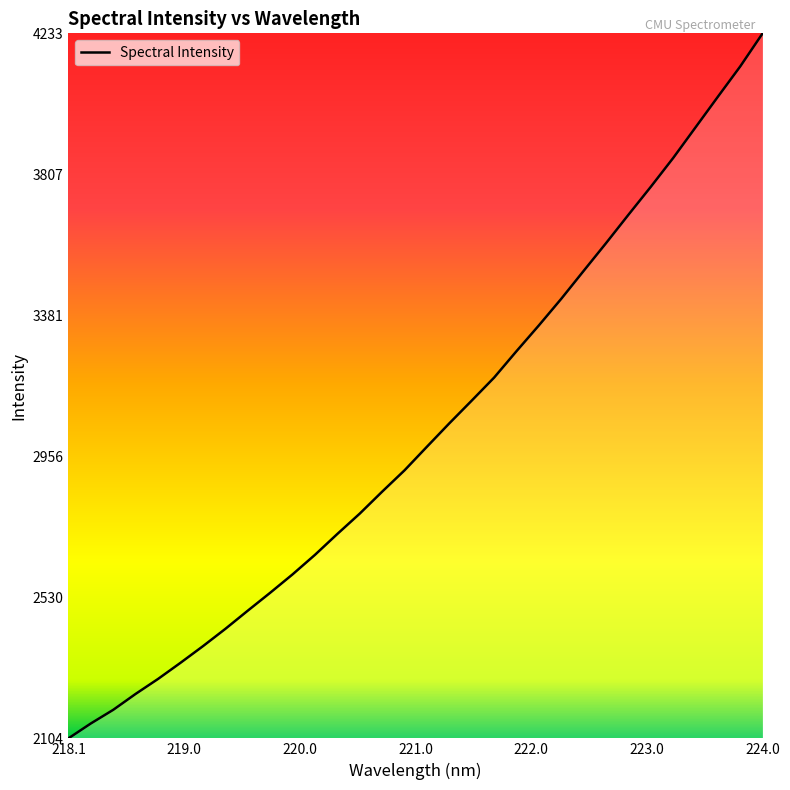

What is the greatest value displayed?

4233.0